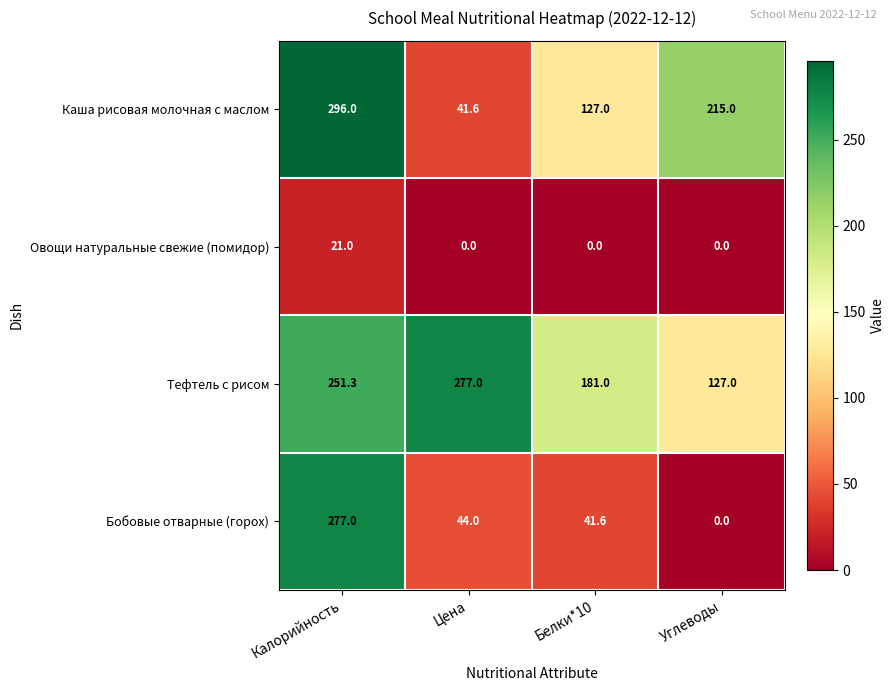

List the labels in order of Бобовые отварные (горох) value, smallest first.

Углеводы, Белки*10, Цена, Калорийность